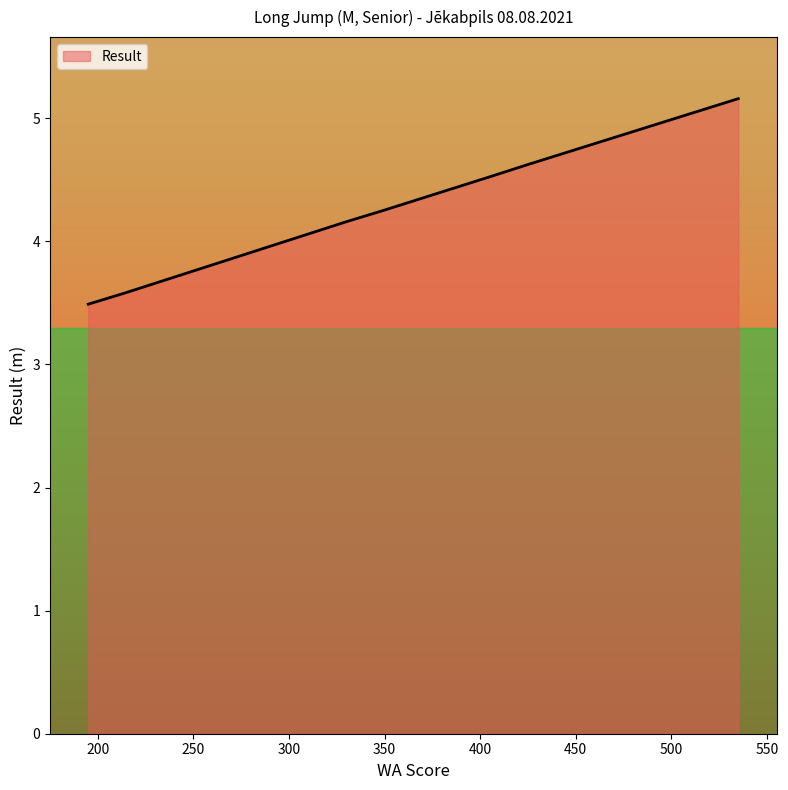

What is the difference between the maximum and minimum values?

1.7